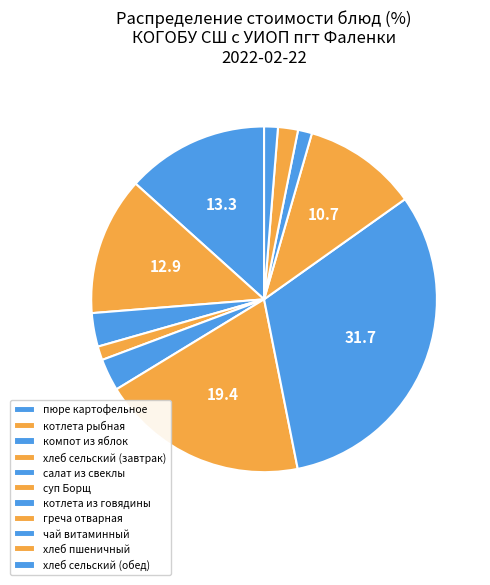

The хлеб сельский (обед) slice represents 1% of the pie. True or false?

True